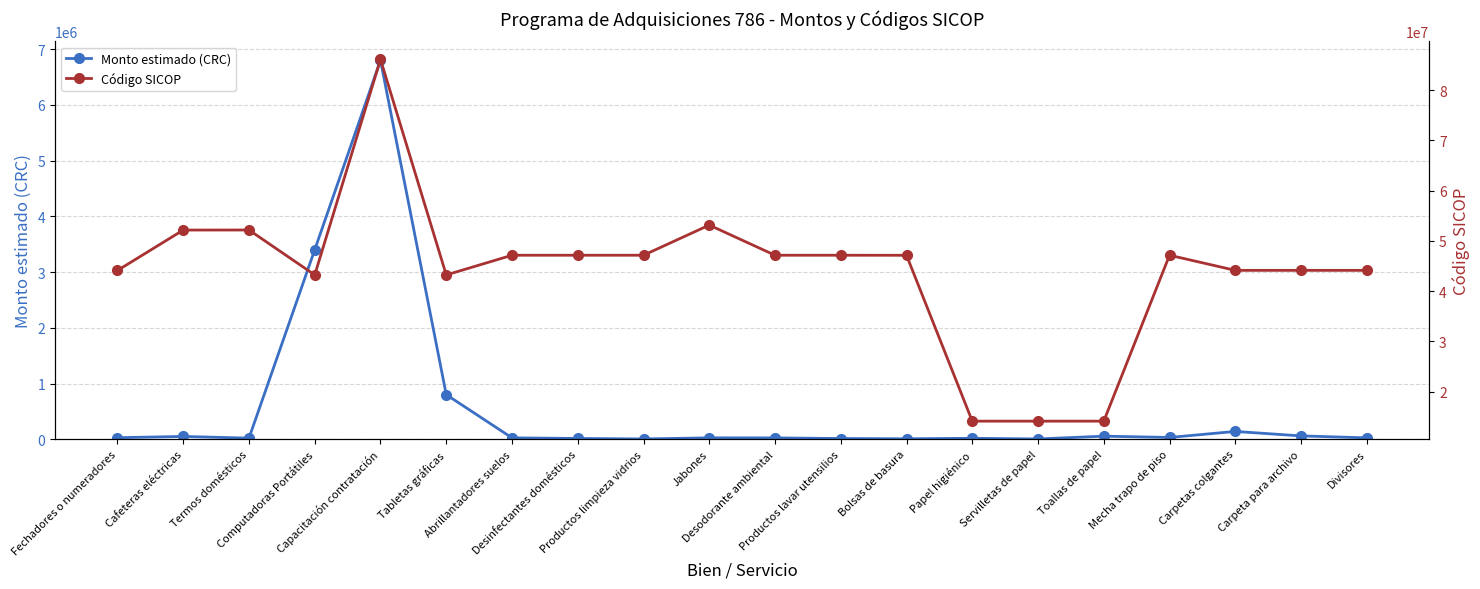

The Código SICOP series shows 14111703 at Toallas de papel. True or false?

True